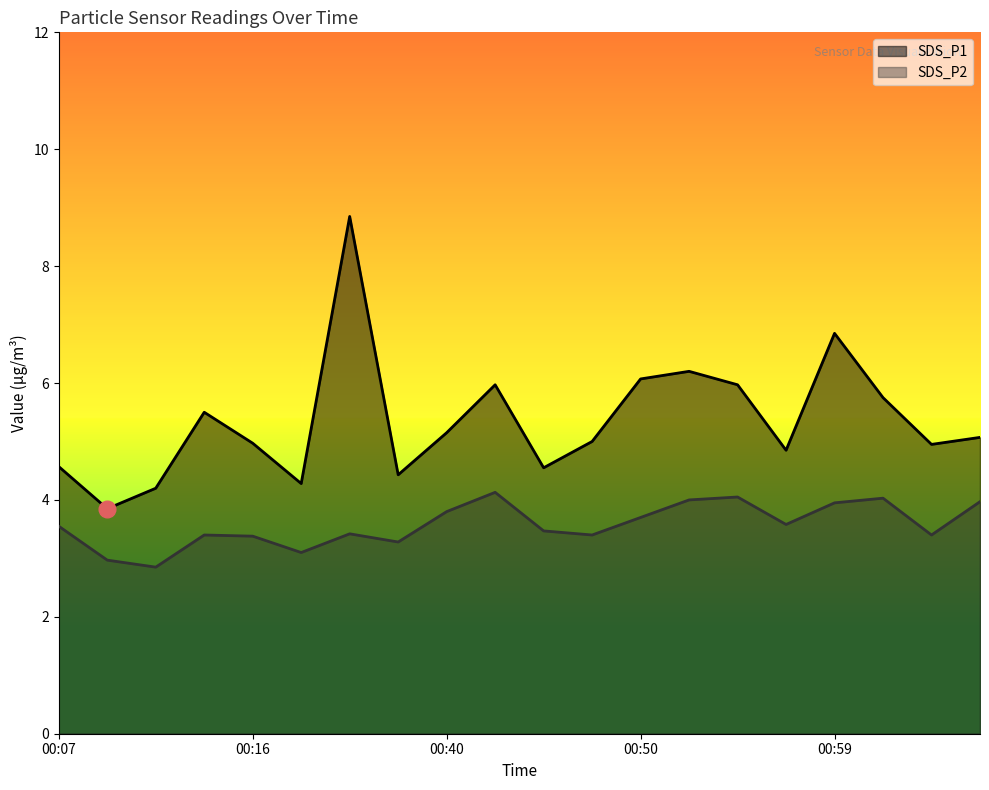

Which has a higher value, 00:16 or 00:40?

00:40